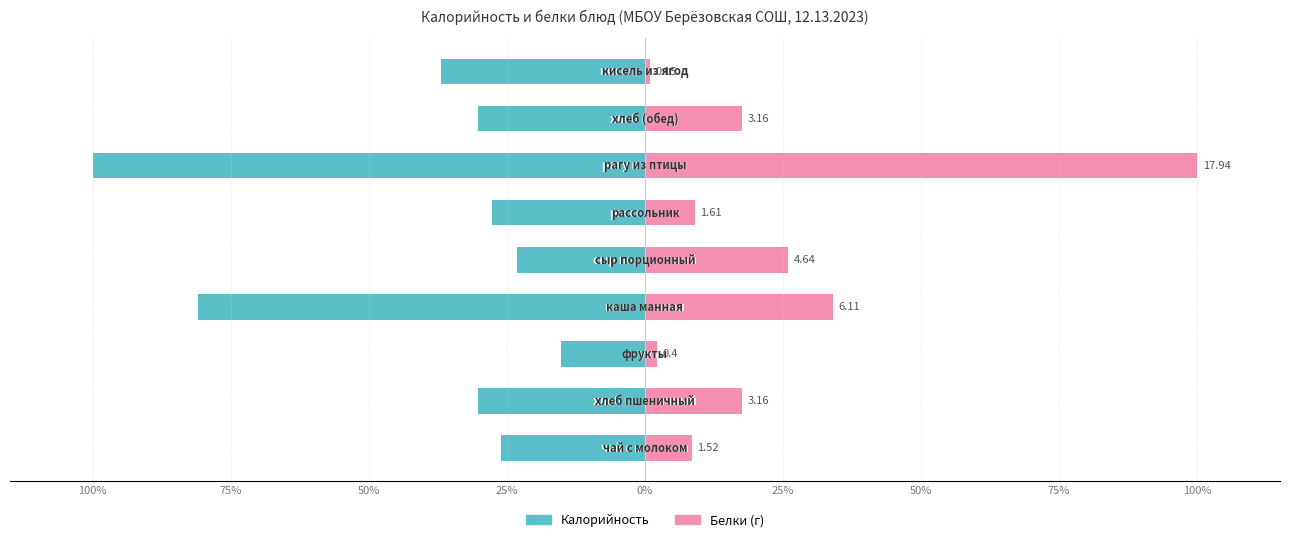

Which series changed the most between 100% and 0%?

Белки